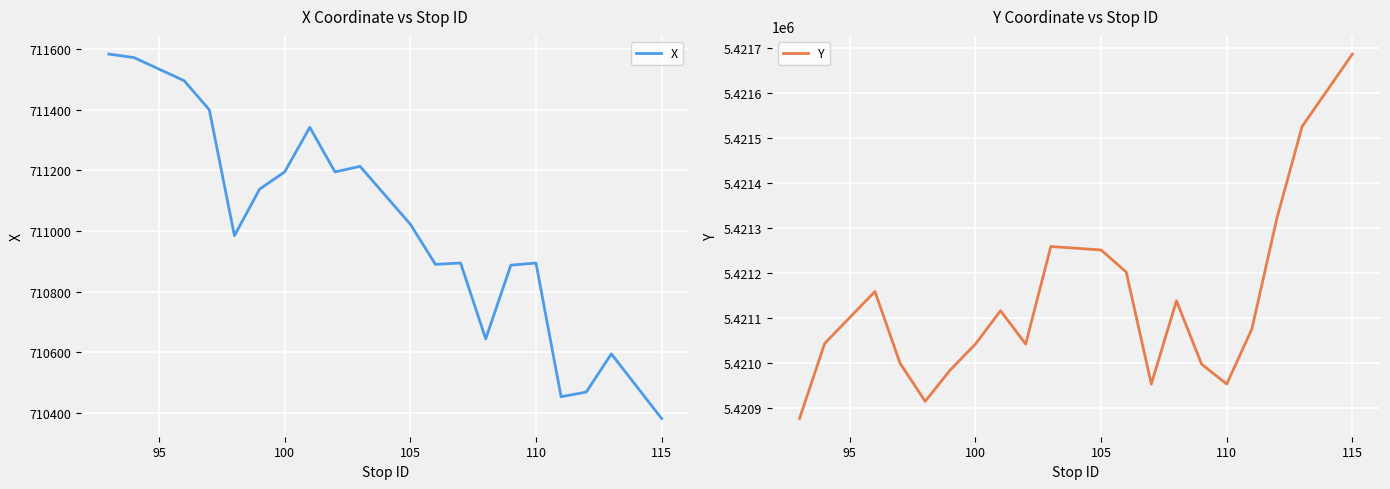

True or false: X has more than 0 points higher than both neighbors.

True